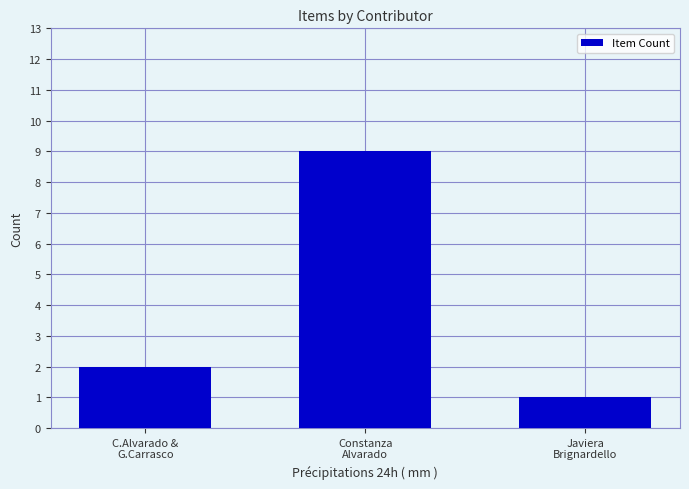

What value does the data have at Constanza
Alvarado?

9